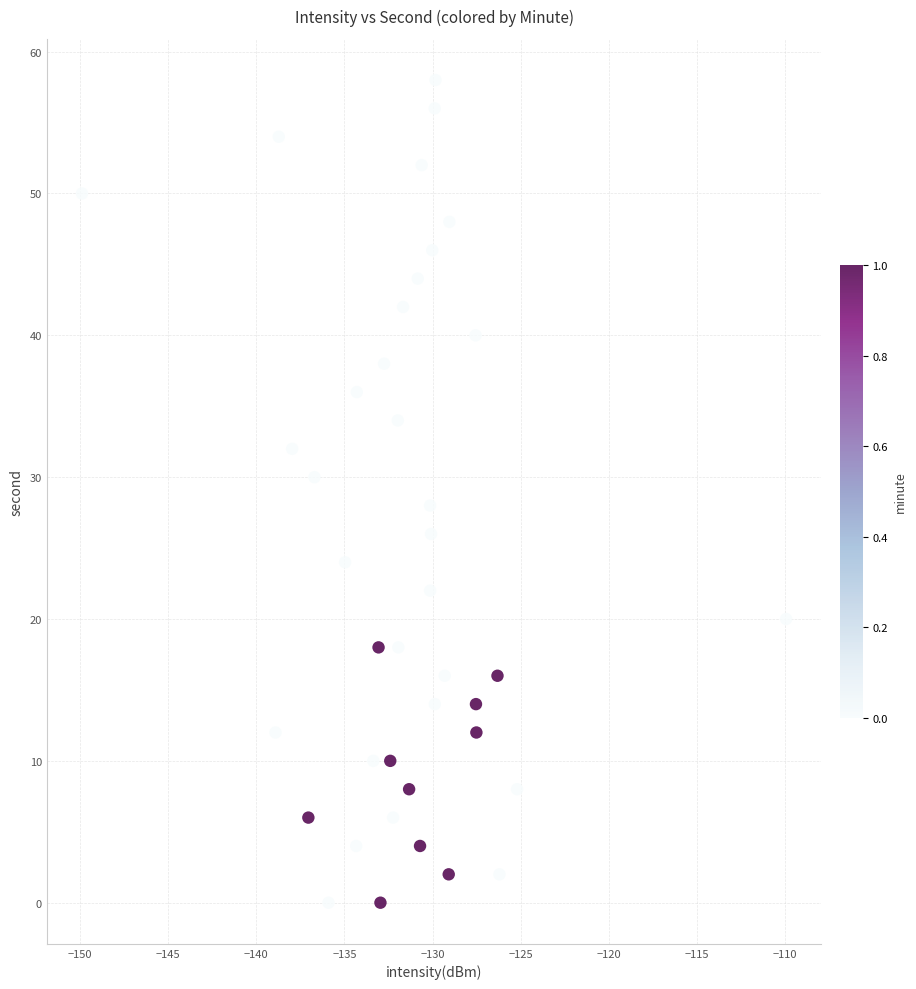

What is the range of Y values (max minus min)?

58